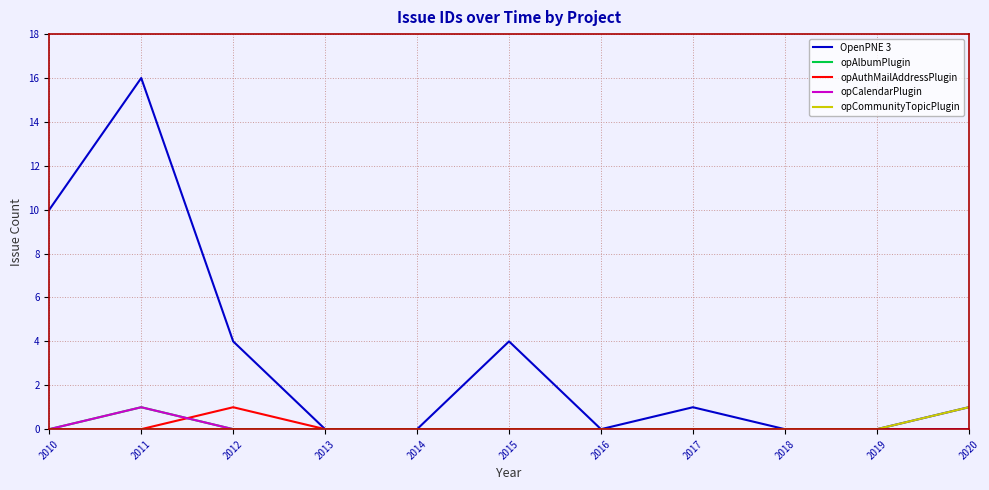

Reading left to right, transcribe all the data shown in this chart.

OpenPNE 3: 2010=10	2011=16	2012=4	2013=0	2014=0	2015=4	2016=0	2017=1	2018=0	2019=0	2020=1
opAlbumPlugin: 2010=0	2011=1	2012=0	2013=0	2014=0	2015=0	2016=0	2017=0	2018=0	2019=0	2020=0
opAuthMailAddressPlugin: 2010=0	2011=0	2012=1	2013=0	2014=0	2015=0	2016=0	2017=0	2018=0	2019=0	2020=0
opCalendarPlugin: 2010=0	2011=1	2012=0	2013=0	2014=0	2015=0	2016=0	2017=0	2018=0	2019=0	2020=0
opCommunityTopicPlugin: 2010=0	2011=0	2012=0	2013=0	2014=0	2015=0	2016=0	2017=0	2018=0	2019=0	2020=1